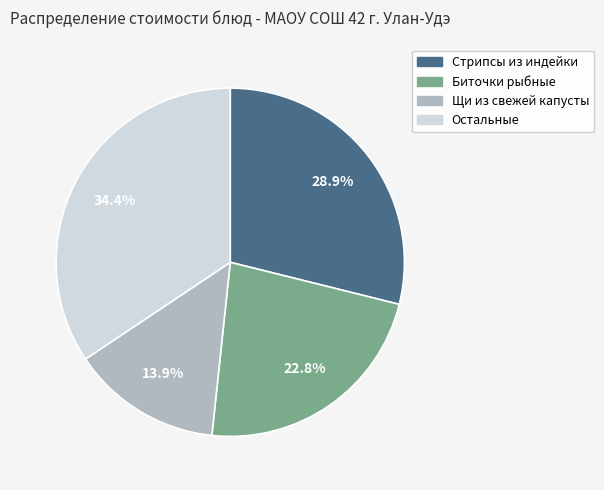

Does any single category account for the majority?

No